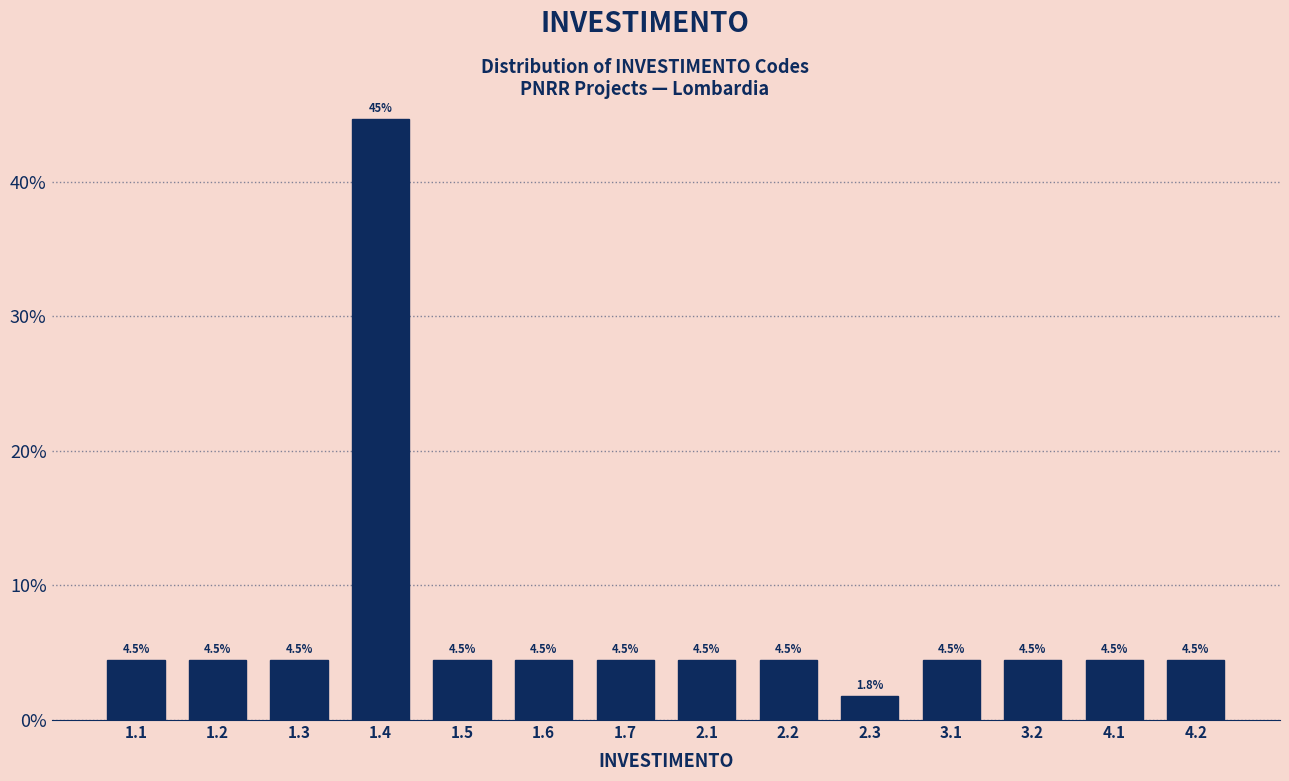

Reading left to right, extract all data points from this chart.

1.1=4.5	1.2=4.5	1.3=4.5	1.4=44.6	1.5=4.5	1.6=4.5	1.7=4.5	2.1=4.5	2.2=4.5	2.3=1.8	3.1=4.5	3.2=4.5	4.1=4.5	4.2=4.5